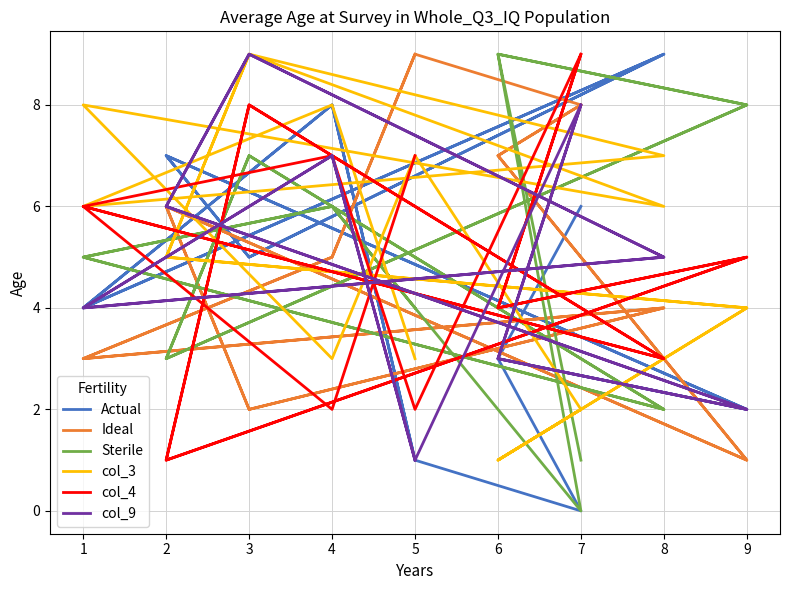

Which series changed the most between 3 and 12?

col_3